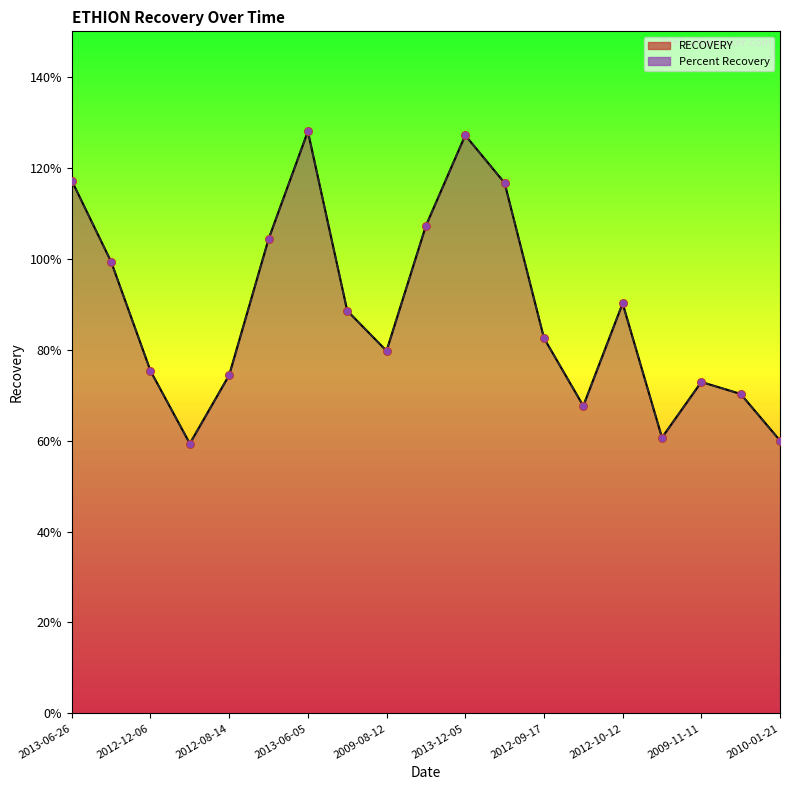

What is the total value across all series at 2009-08-12?

1.6